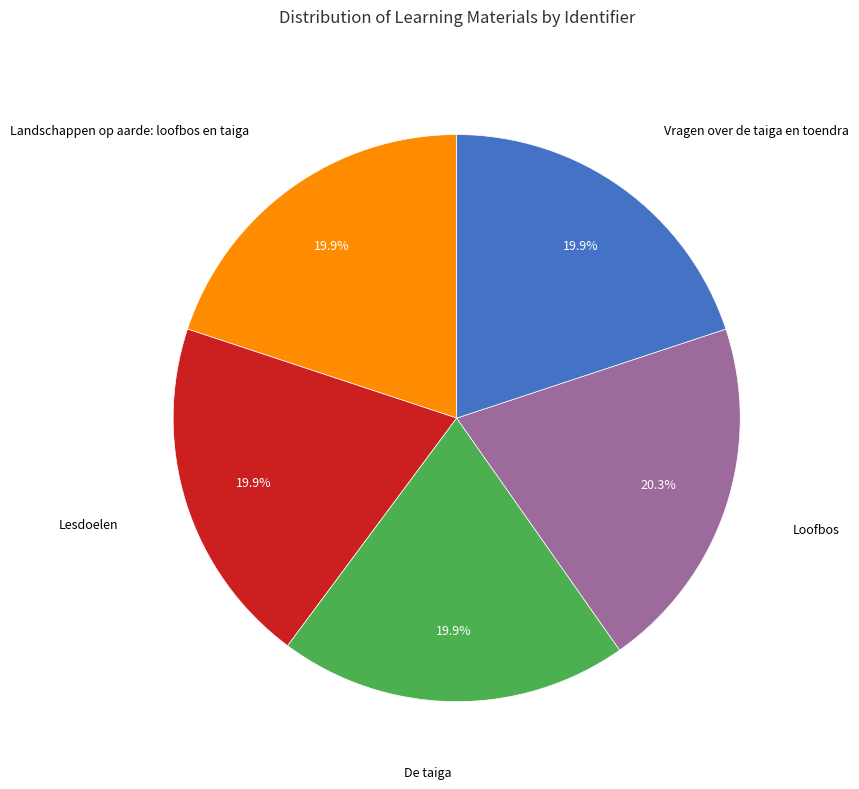

Is there any slice that represents more than half of the pie?

No